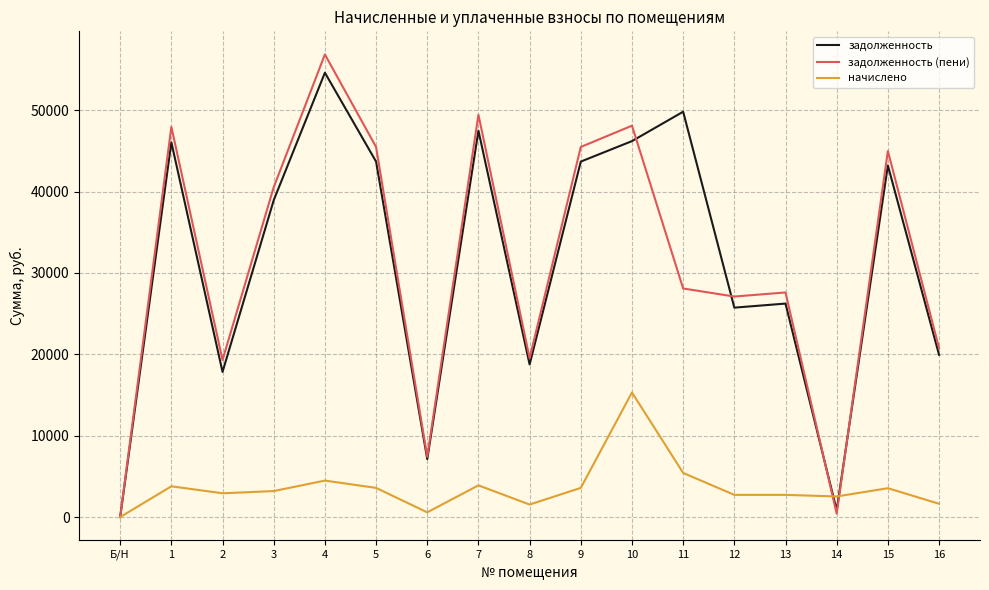

What is the greatest value displayed?

56842.2